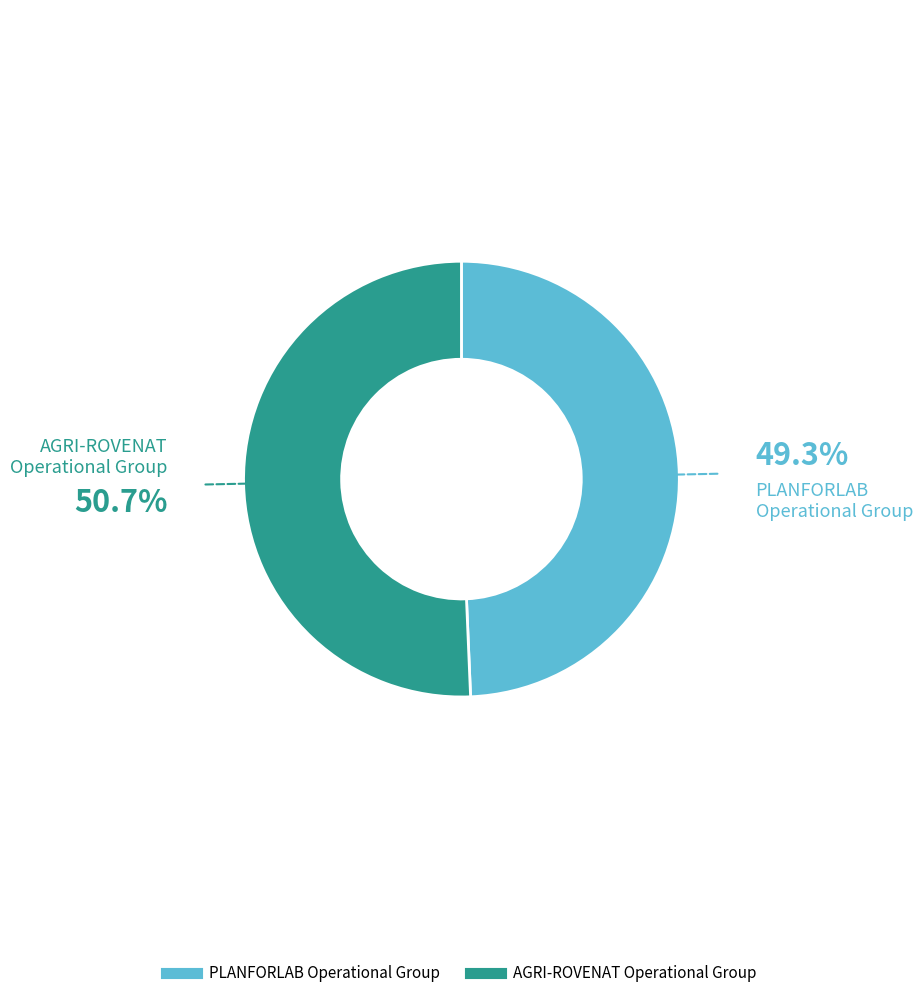

Combined, do AGRI-ROVENAT Operational Group and PLANFORLAB Operational Group account for over 50%?

Yes